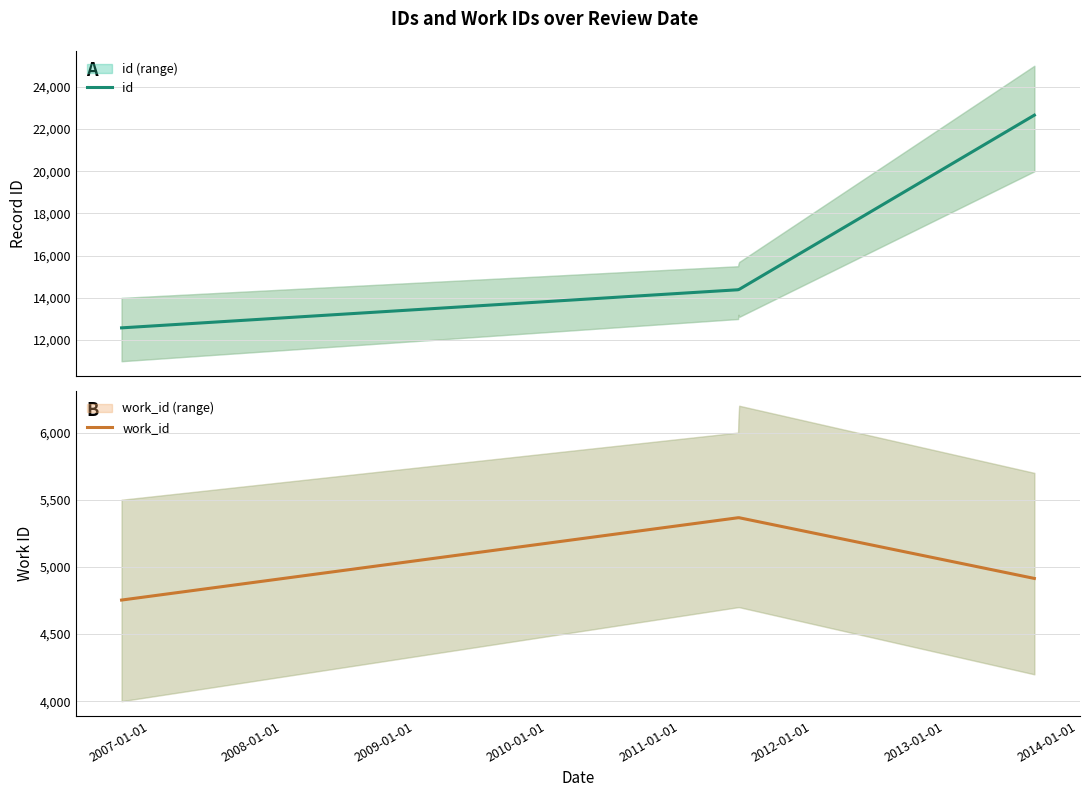

What is the minimum value for id?

12580